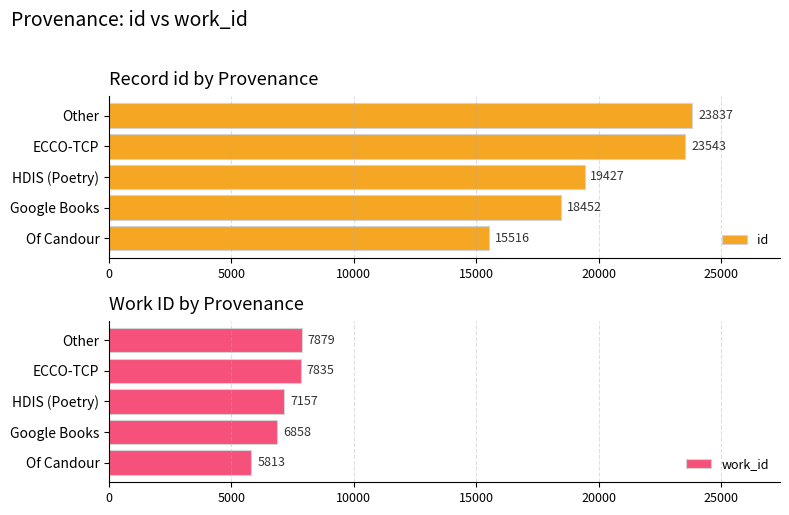

Where is work_id nearest to the value 6846?

Google Books